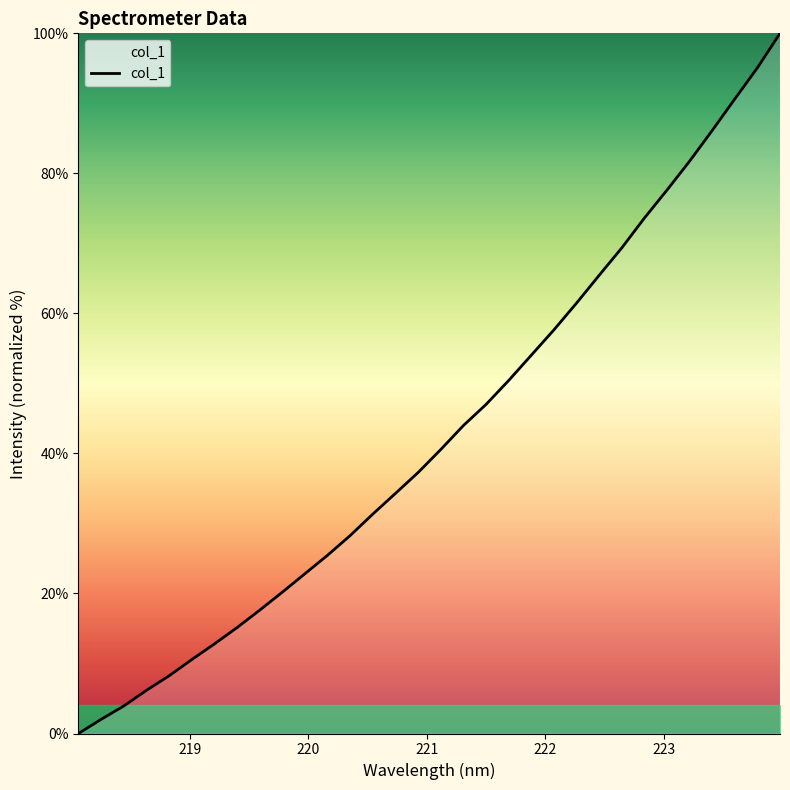

What is the sum of all values?

1370.8